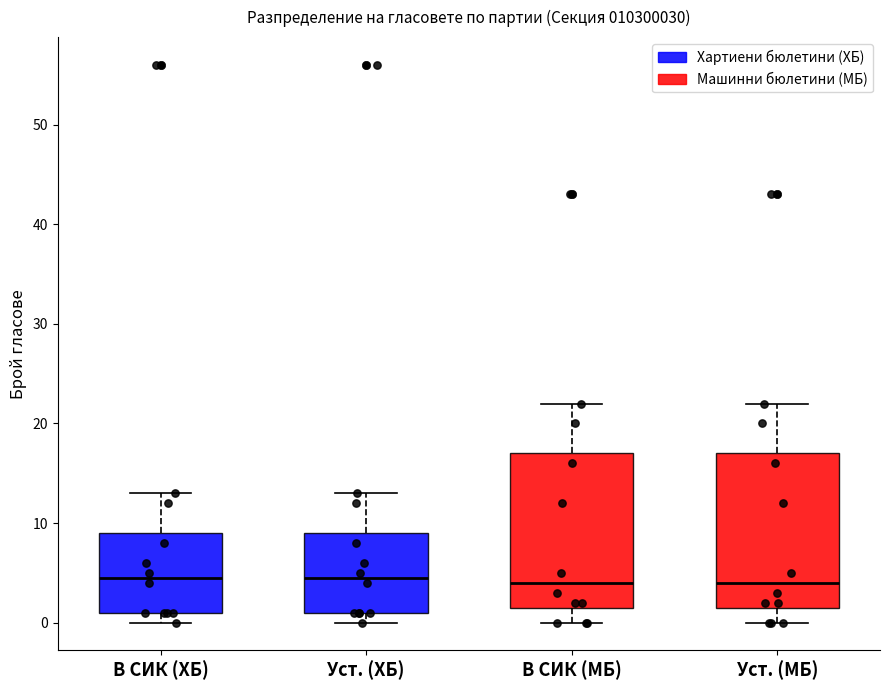

Where does the upper whisker of the box for Уст. (ХБ) end on the y-axis? The values are not printed on the chart, so give them approximately, as read against the axis.

13